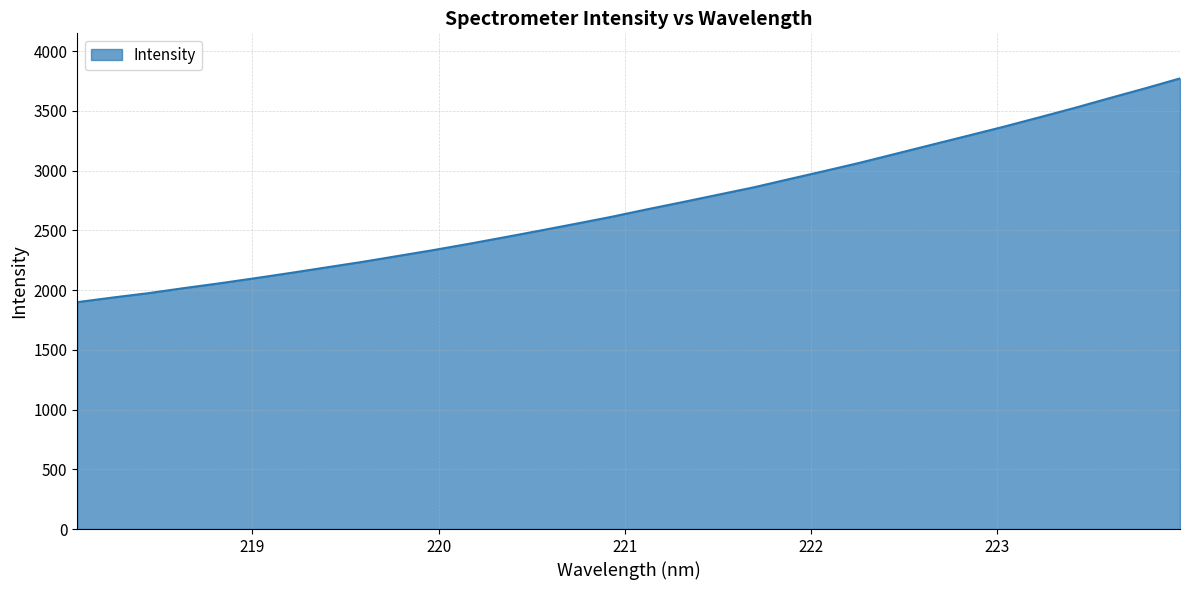

What is the smallest value displayed?

1899.1